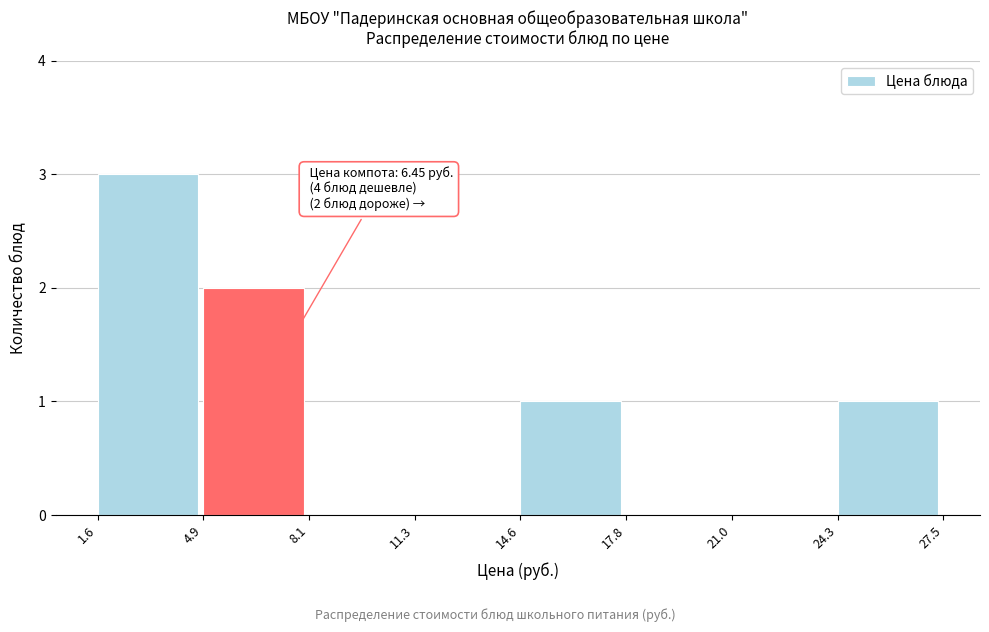

Which range on the x-axis has the tallest bar?

1.6 to 4.9